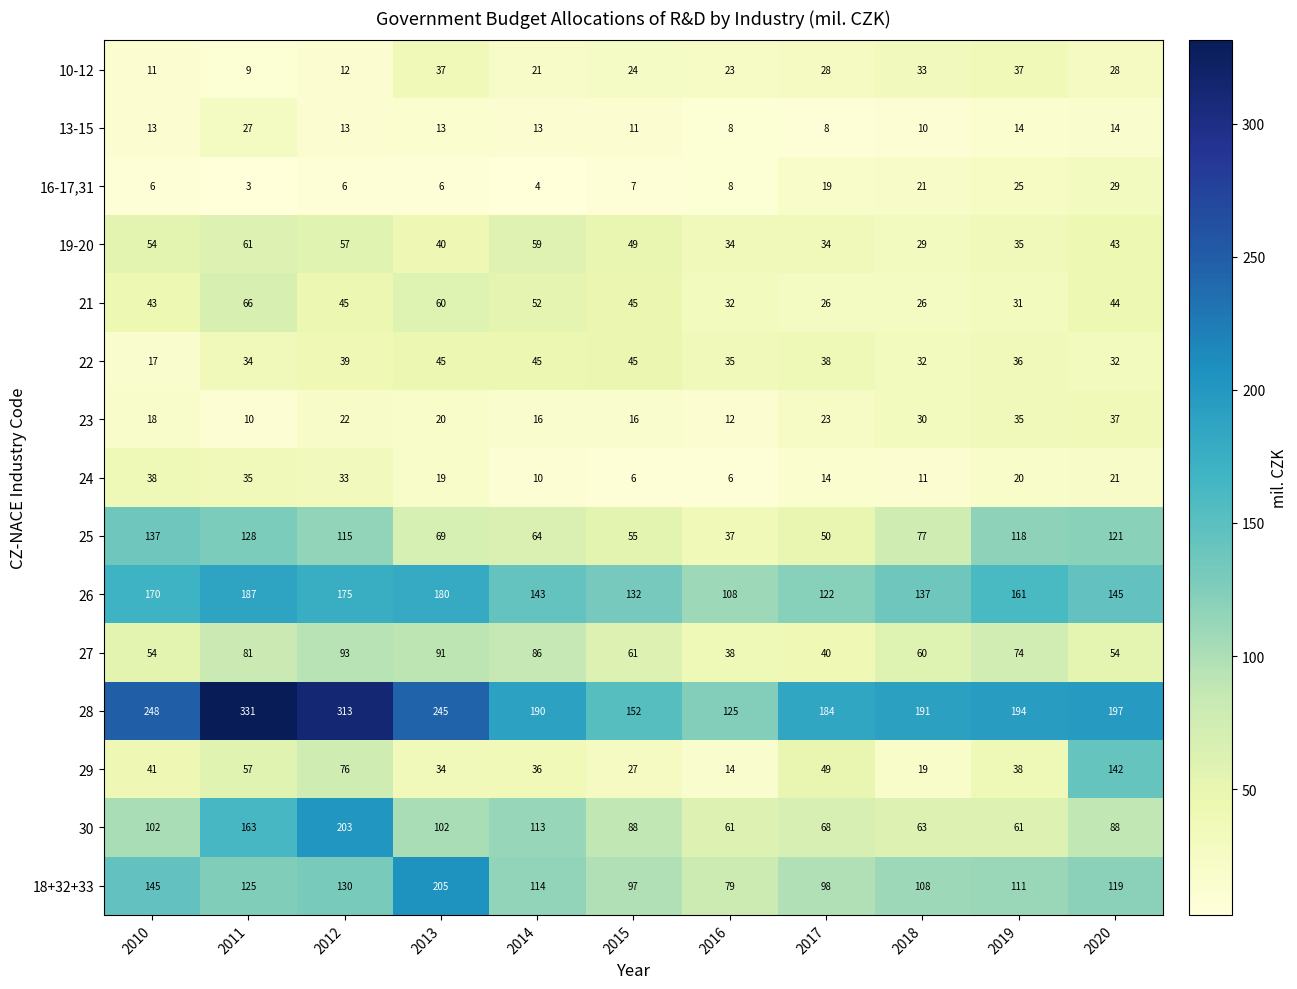

What is the total value across all series at 2010?

1097